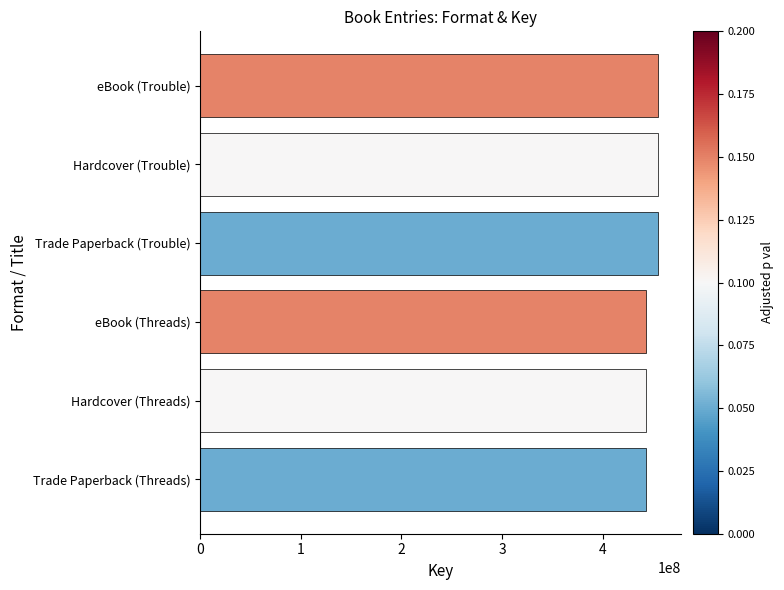

Are the bars grouped side by side (vs. stacked)?

No